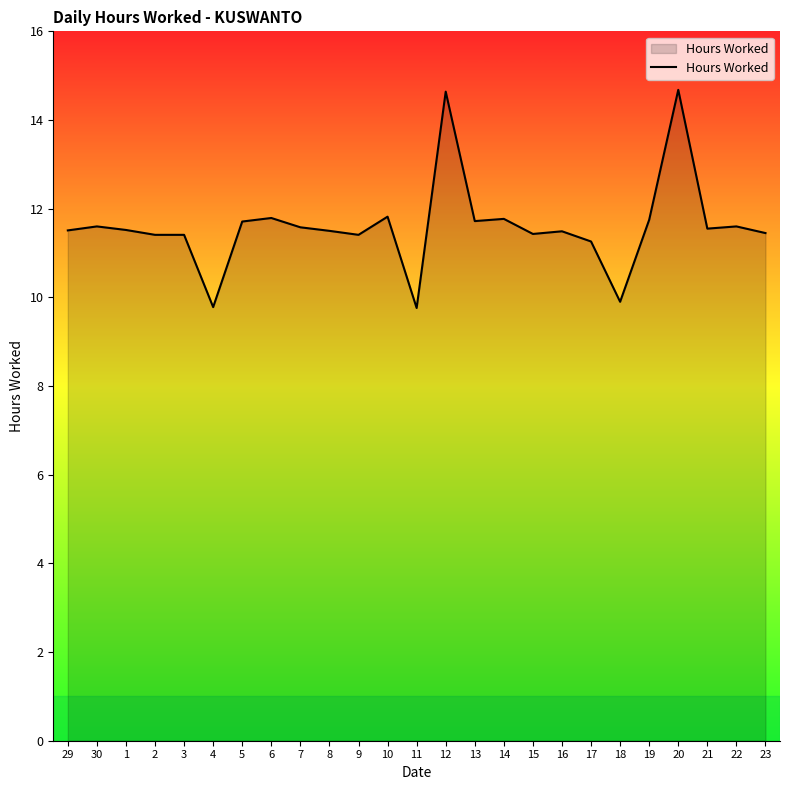

True or false: the data shows 11.5 at 8.

True